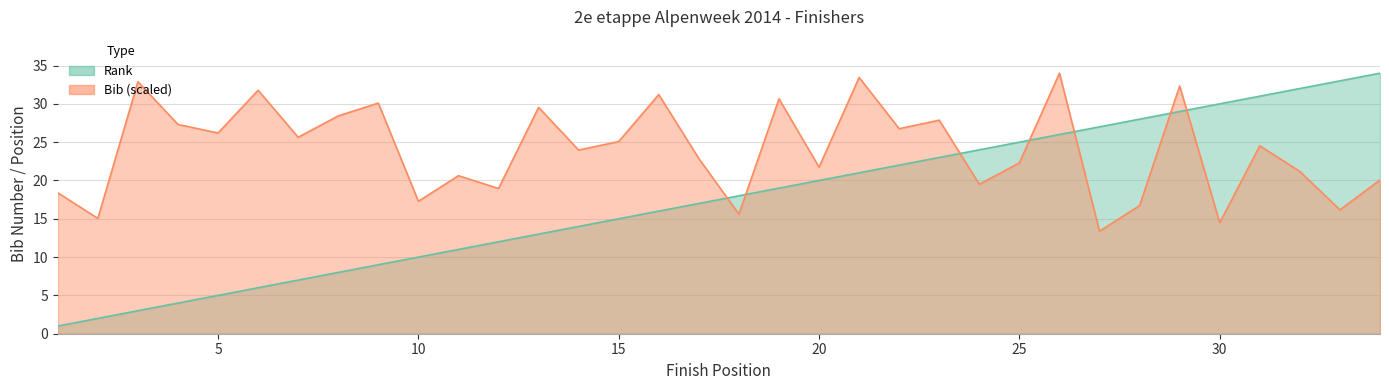

Reading right to left, transcribe all the data shown in this chart.

Rank: 34.0	33.0	32.0	31.0	30.0	29.0	28.0	27.0	26.0	25.0	24.0	23.0	22.0	21.0	20.0	19.0	18.0	17.0	16.0	15.0	14.0	13.0	12.0	11.0	10.0	9.0	8.0	7.0	6.0	5.0	4.0	3.0	2.0	1.0
Bib: 20.1	16.2	21.2	24.5	14.5	32.3	16.7	13.4	34.0	22.3	19.5	27.9	26.8	33.4	21.7	30.7	15.6	22.9	31.2	25.1	24.0	29.5	19.0	20.6	17.3	30.1	28.4	25.6	31.8	26.2	27.3	32.9	15.0	18.4